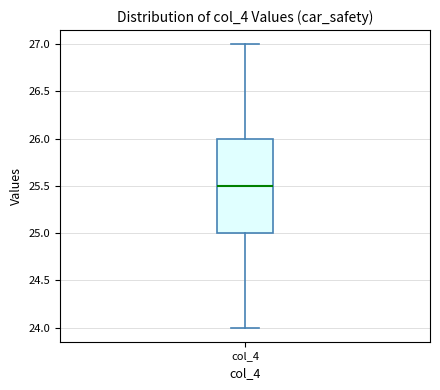

Where does the median line of the box for col_4 sit on the y-axis? The values are not printed on the chart, so give them approximately, as read against the axis.

25.5